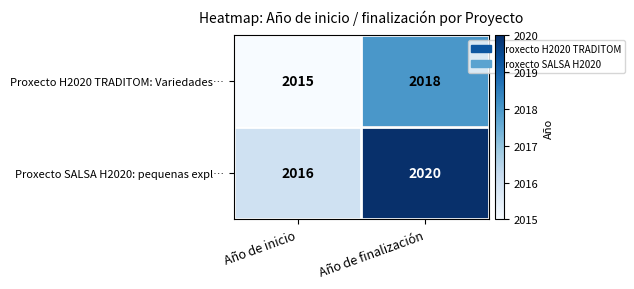

What is the average value of the Proxecto SALSA H2020: pequenas expl… series?

2018